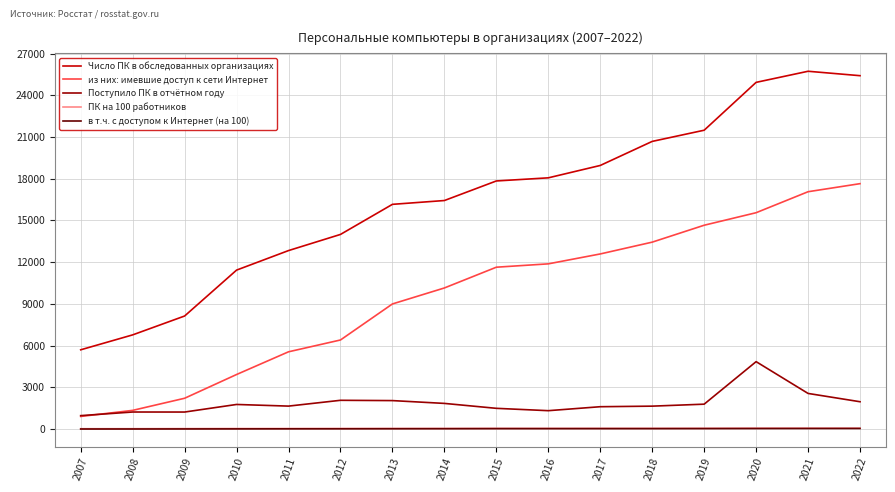

What is the minimum value for Число ПК в обследованных организациях?

5700.0